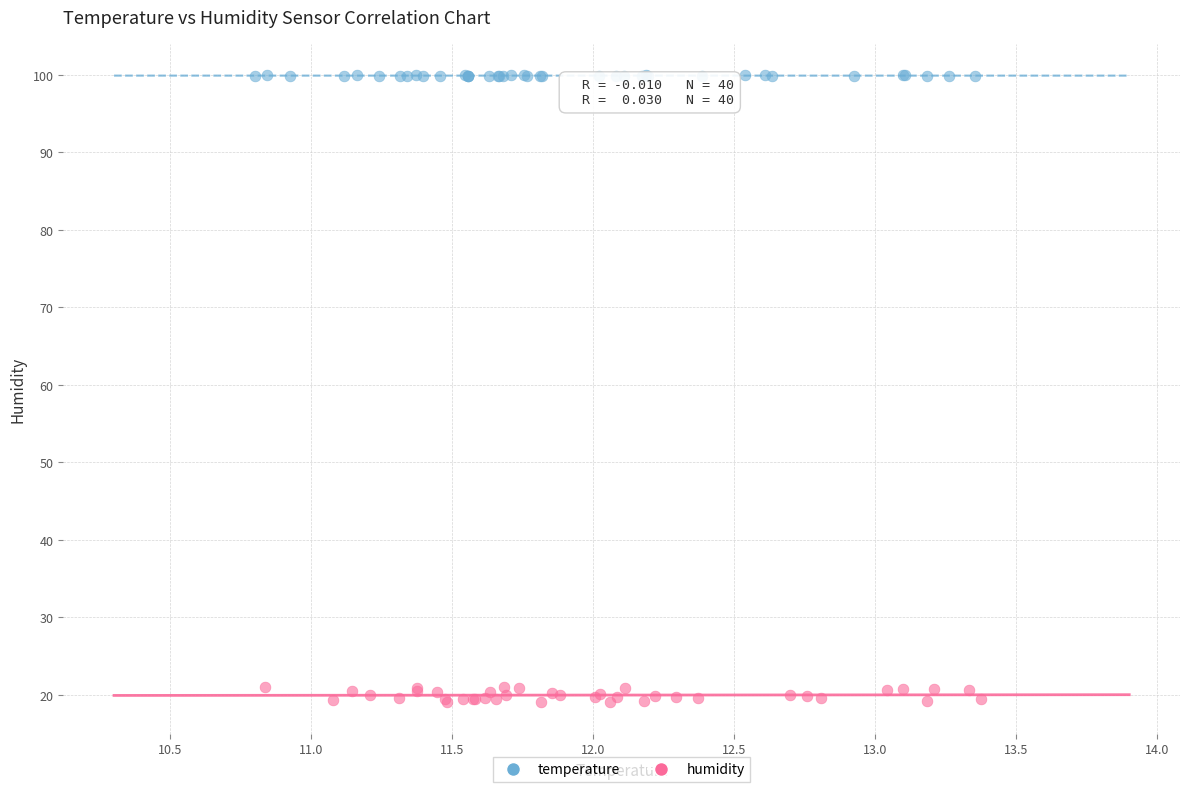

Which series has the largest Y range (max minus min)?

humidity